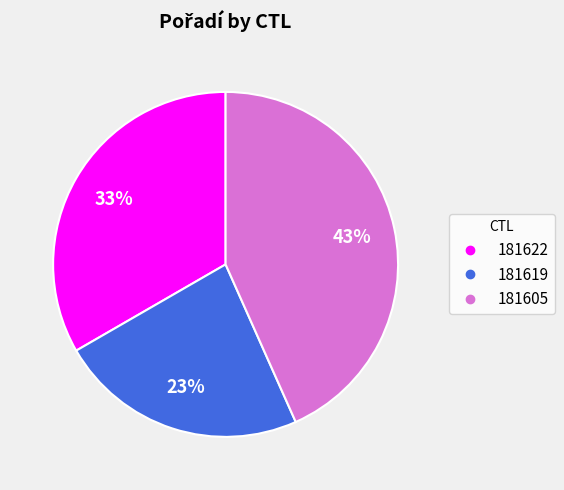

Which slice is the smallest?

181619